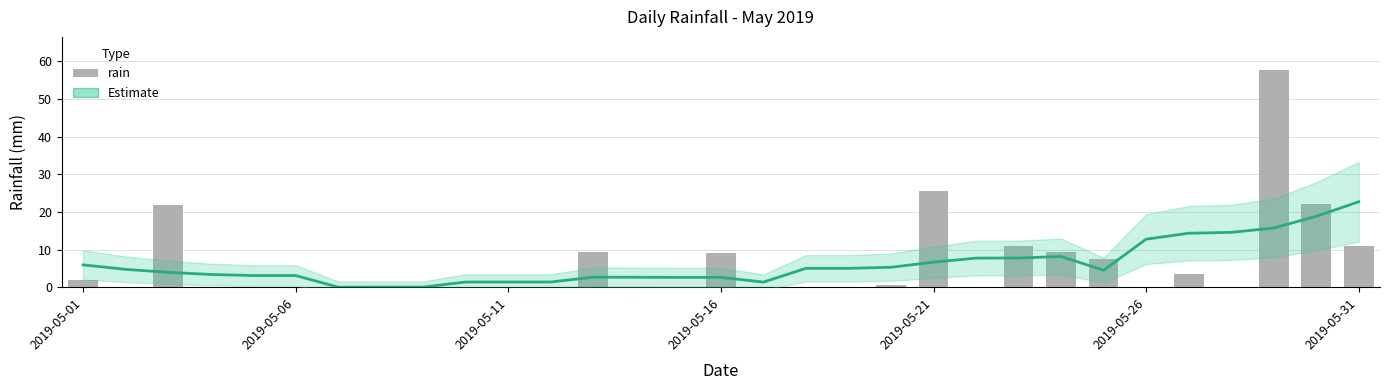

What are all the series names shown in the legend?

Estimate, rain